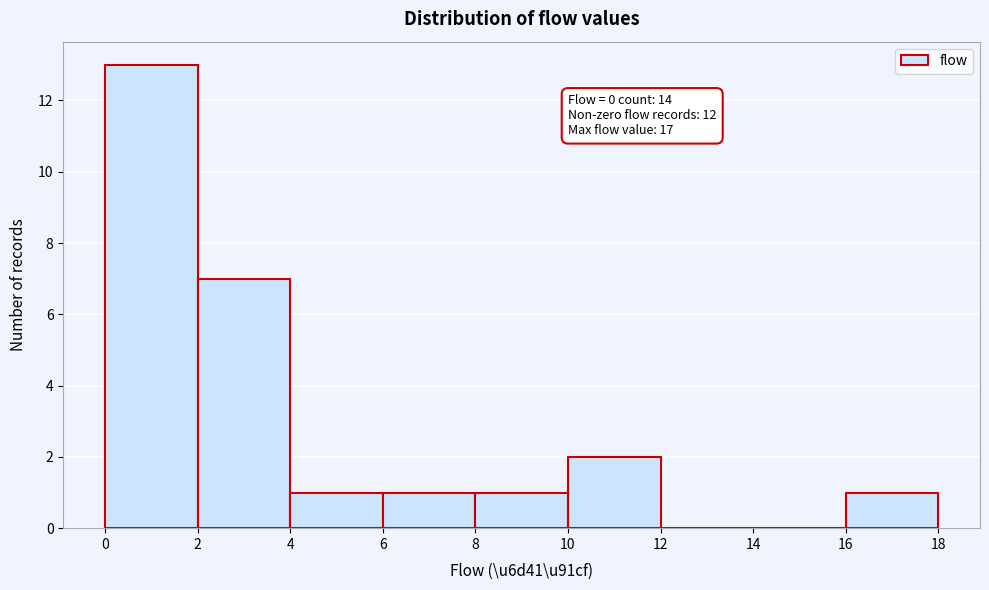

Over which range of the x-axis is the bar tallest?

0 to 2